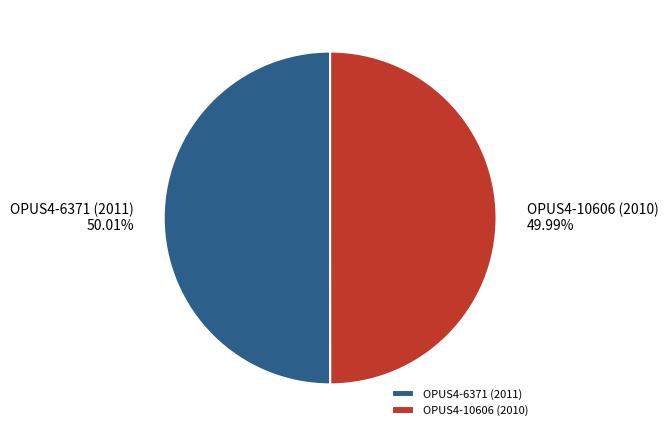

Which category has the biggest portion of the pie?

OPUS4-6371 (2011)